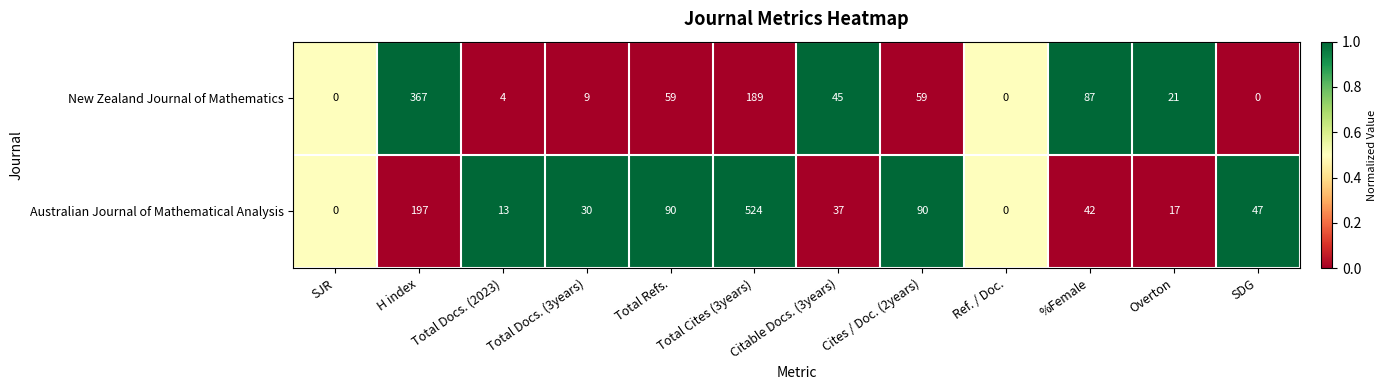

What is the average value of the Australian Journal of Mathematical Analysis series?

91